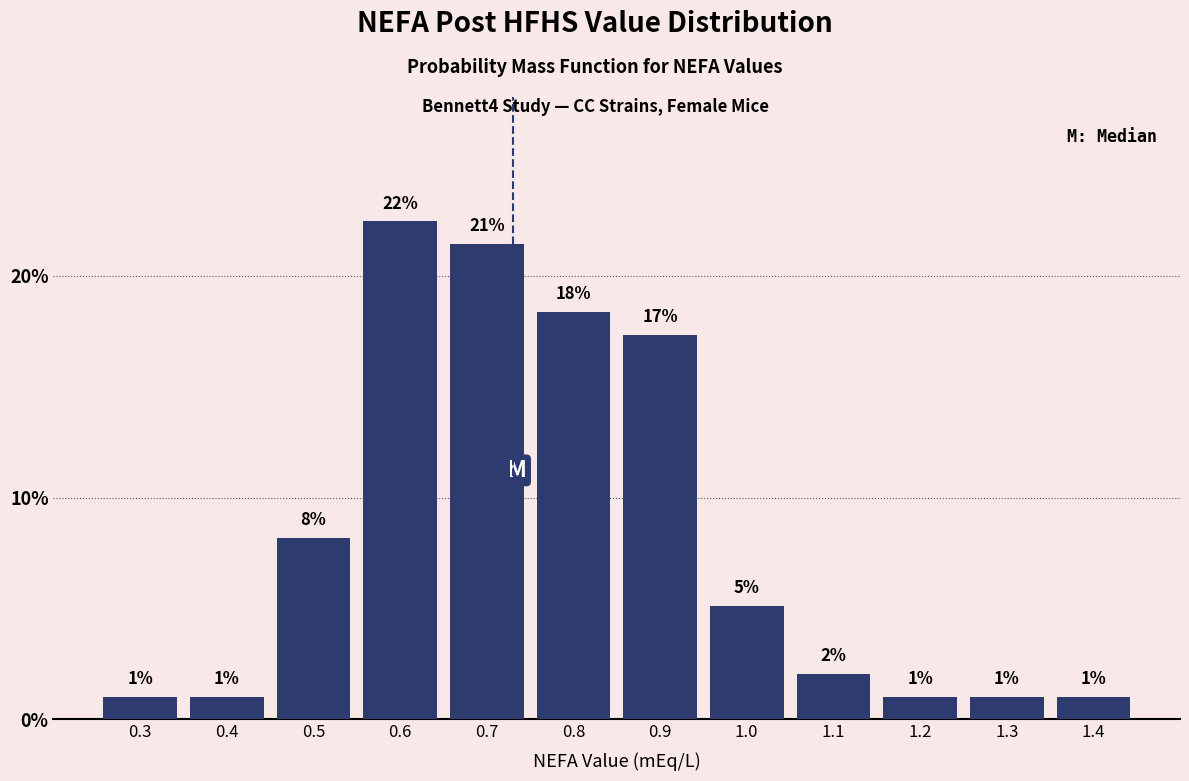

The value at 0.4 is 1.0. True or false?

True